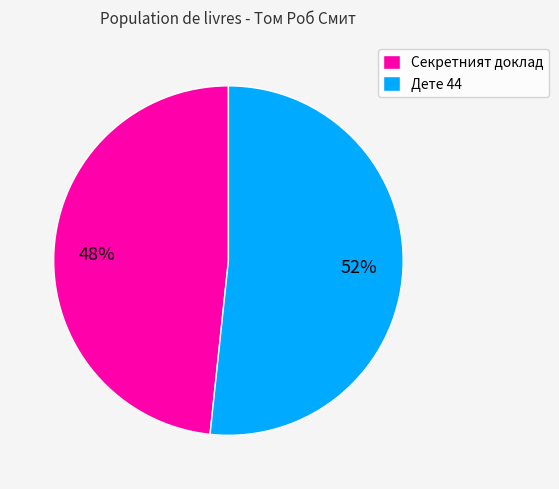

The Дете 44 slice represents 46% of the pie. True or false?

False